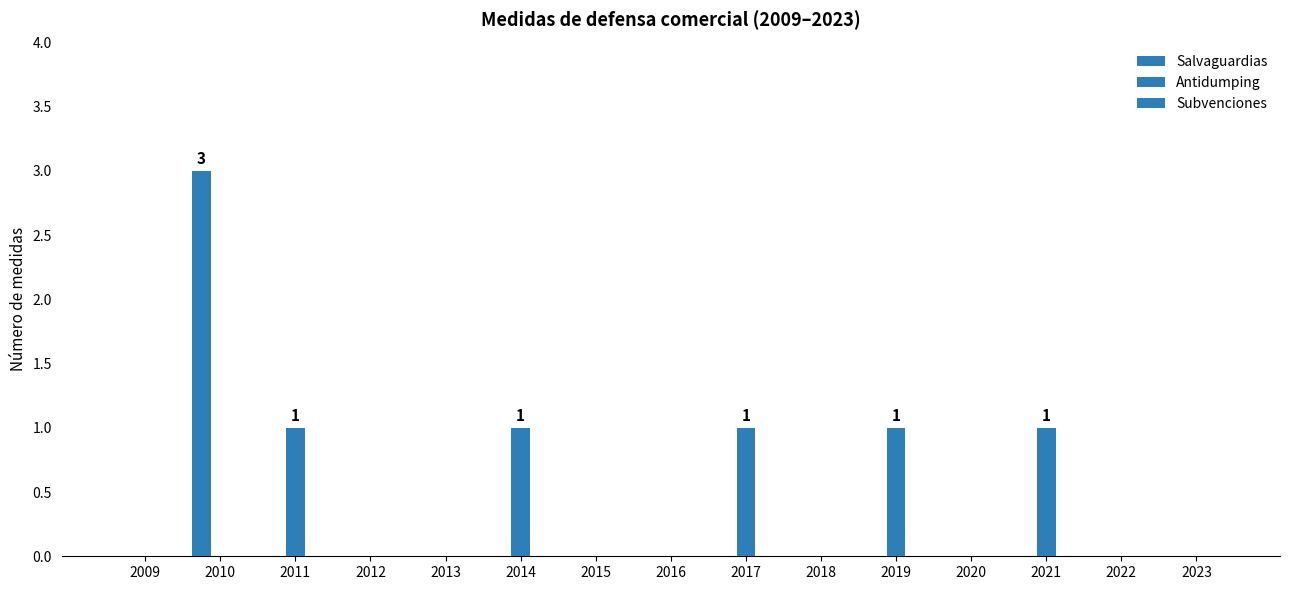

List the labels in order of Salvaguardias value, smallest first.

2009, 2011, 2012, 2013, 2014, 2015, 2016, 2017, 2018, 2019, 2020, 2021, 2022, 2023, 2010